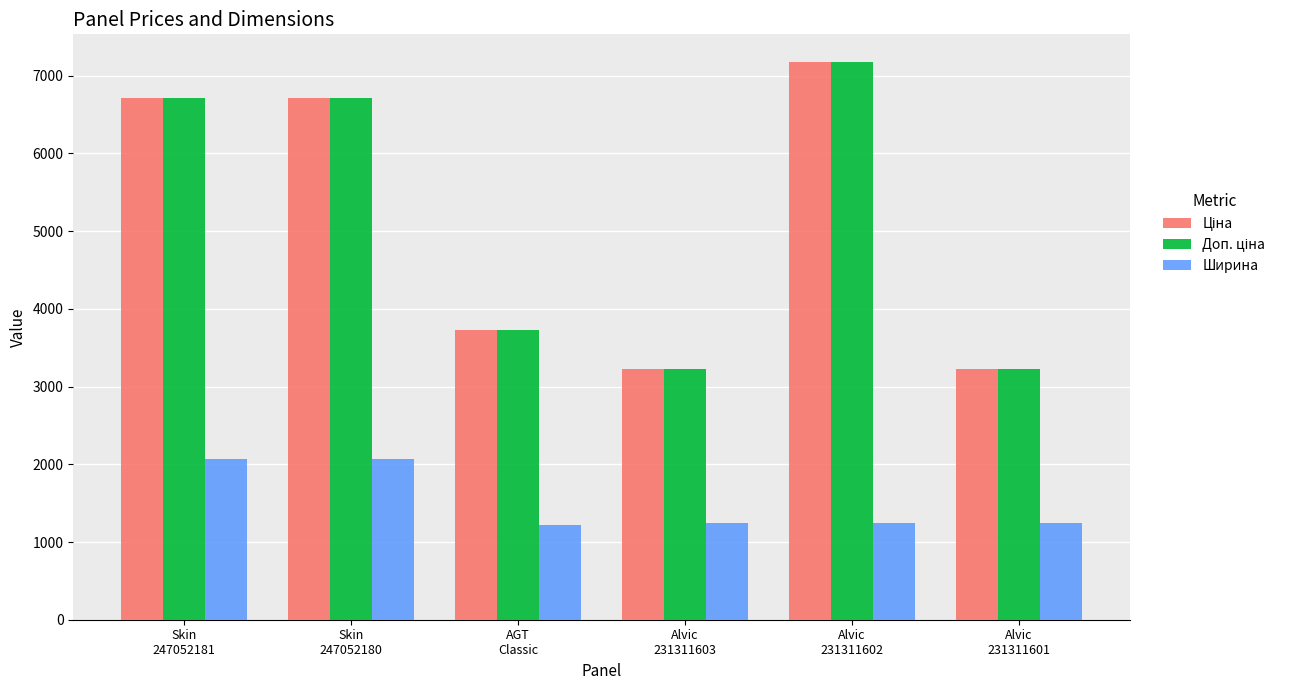

At how many categories does at least one series exceed 2345?

6